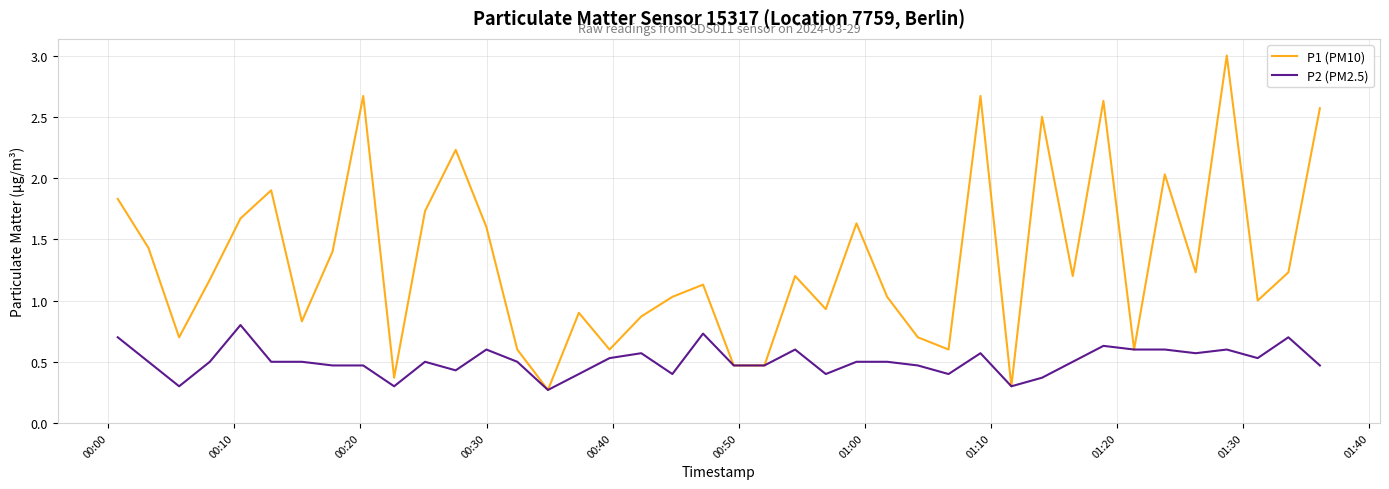

What is the lowest value of the P2 (PM2.5) series?

0.3